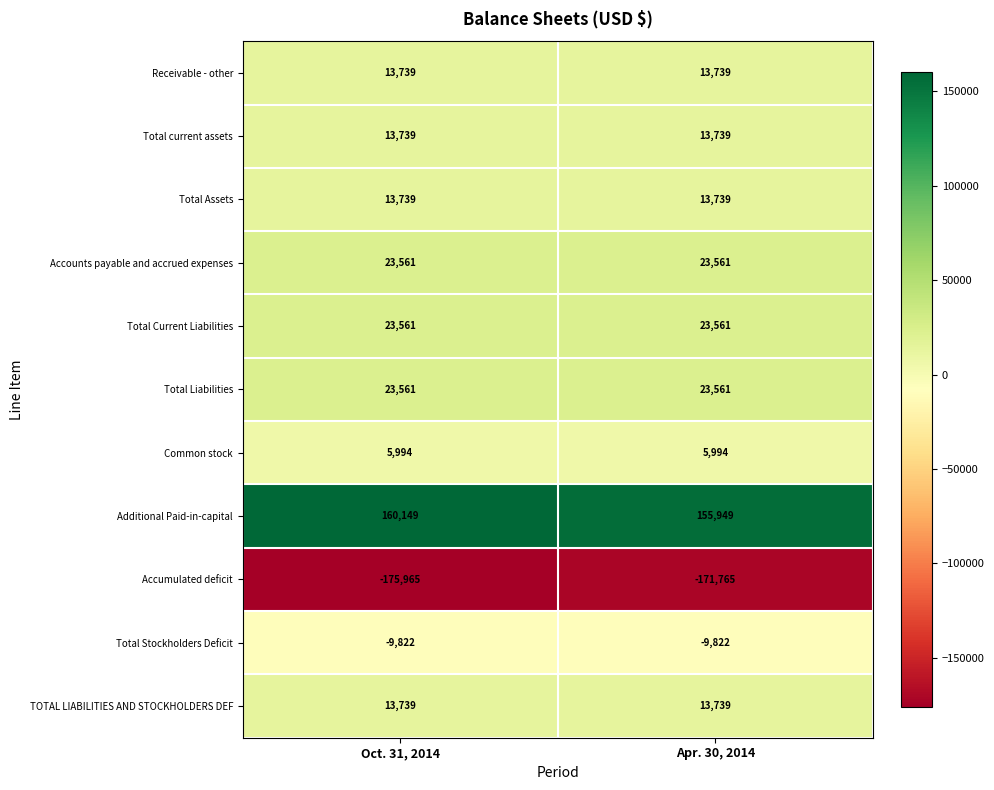

True or false: Total Stockholders Deficit has a value of -9822 at Apr. 30, 2014.

True